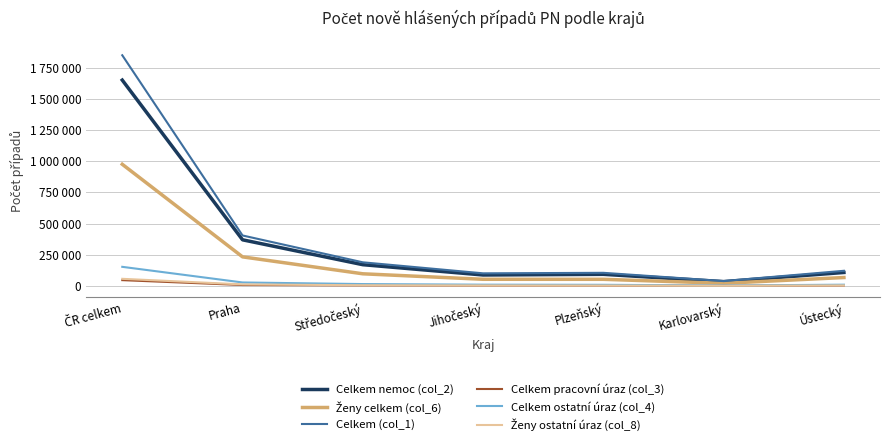

Is this an area chart (filled region under the line)?

No